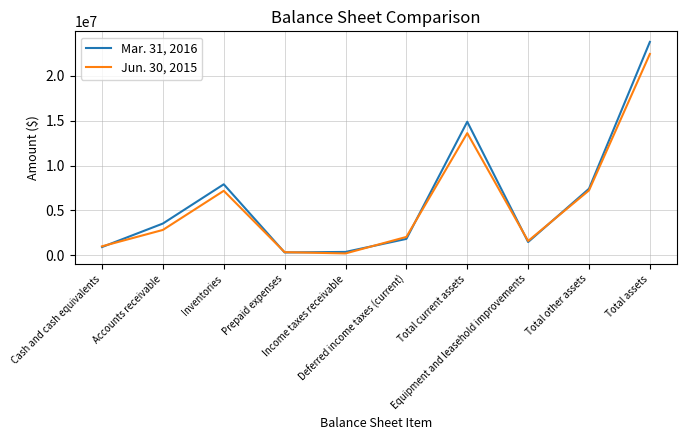

What is the sum of all Mar. 31, 2016 values?

62413298